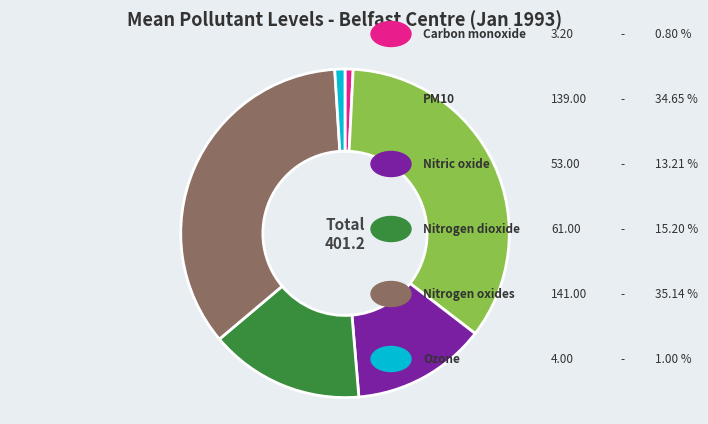

Is there any slice that represents more than half of the pie?

No